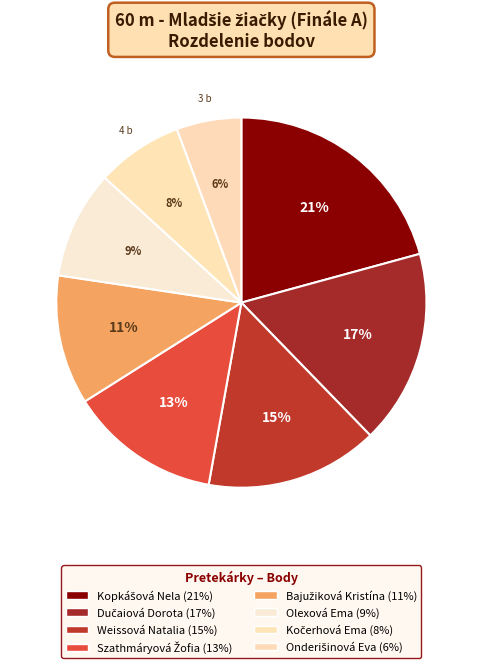

The Weissová Natalia slice represents 7% of the pie. True or false?

False